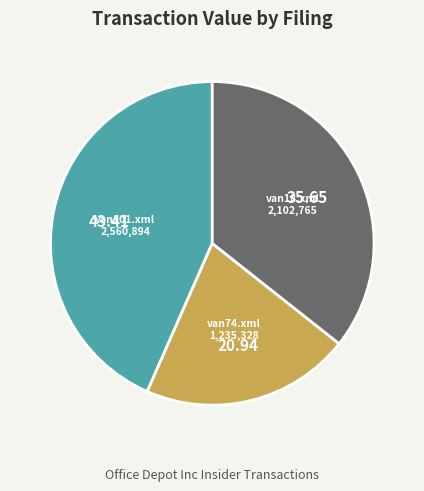

Which has a higher value, van18.xml or van74.xml?

van18.xml